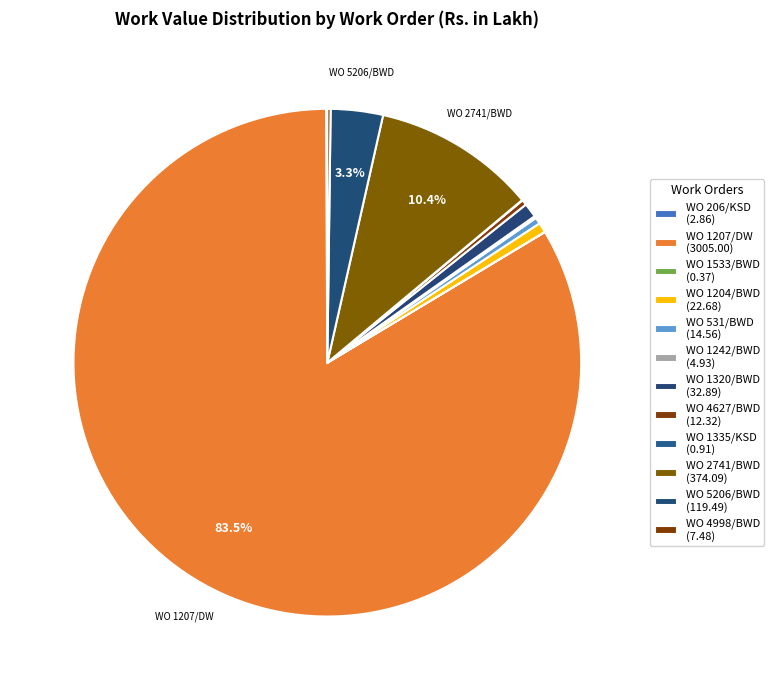

Rank the categories by value from highest to lowest.

WO 1207/DW, WO 2741/BWD, WO 5206/BWD, WO 1320/BWD, WO 1204/BWD, WO 531/BWD, WO 4627/BWD, WO 4998/BWD, WO 1242/BWD, WO 206/KSD, WO 1335/KSD, WO 1533/BWD